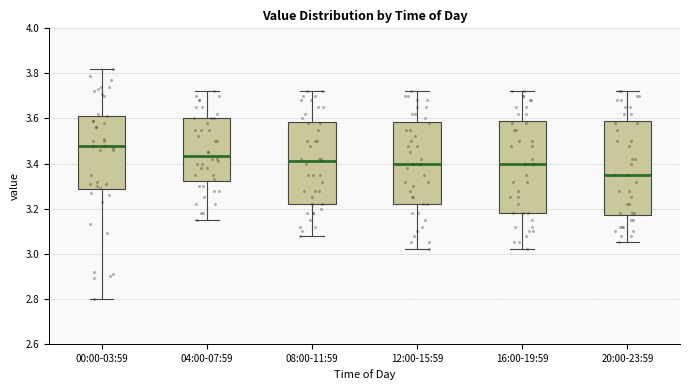

Reading left to right, transcribe this box plot: for each box, give where its median line is, the range the box spans, and where its two whiskers end, as read against the y-axis. The values are not printed on the chart, so give them approximately, as read against the axis.

00:00-03:59: median 3.48, box 3.28 to 3.62, whiskers 2.80 to 3.82
04:00-07:59: median 3.44, box 3.32 to 3.60, whiskers 3.16 to 3.72
08:00-11:59: median 3.42, box 3.22 to 3.58, whiskers 3.08 to 3.72
12:00-15:59: median 3.40, box 3.22 to 3.58, whiskers 3.02 to 3.72
16:00-19:59: median 3.40, box 3.18 to 3.60, whiskers 3.02 to 3.72
20:00-23:59: median 3.36, box 3.18 to 3.60, whiskers 3.06 to 3.72